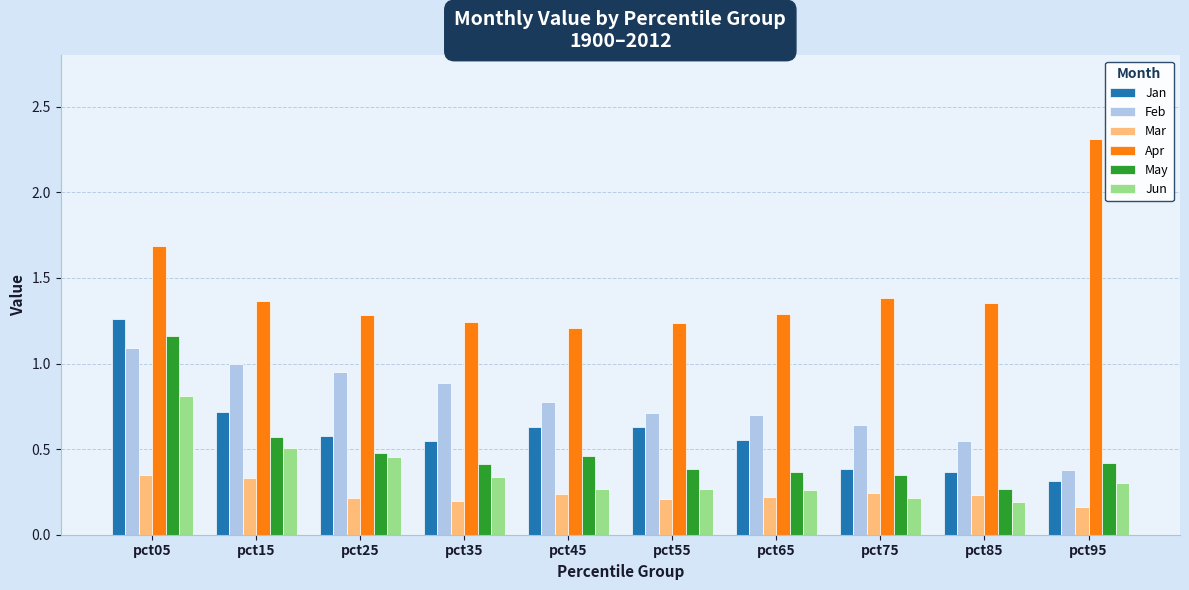

What is the greatest value displayed?

2.3